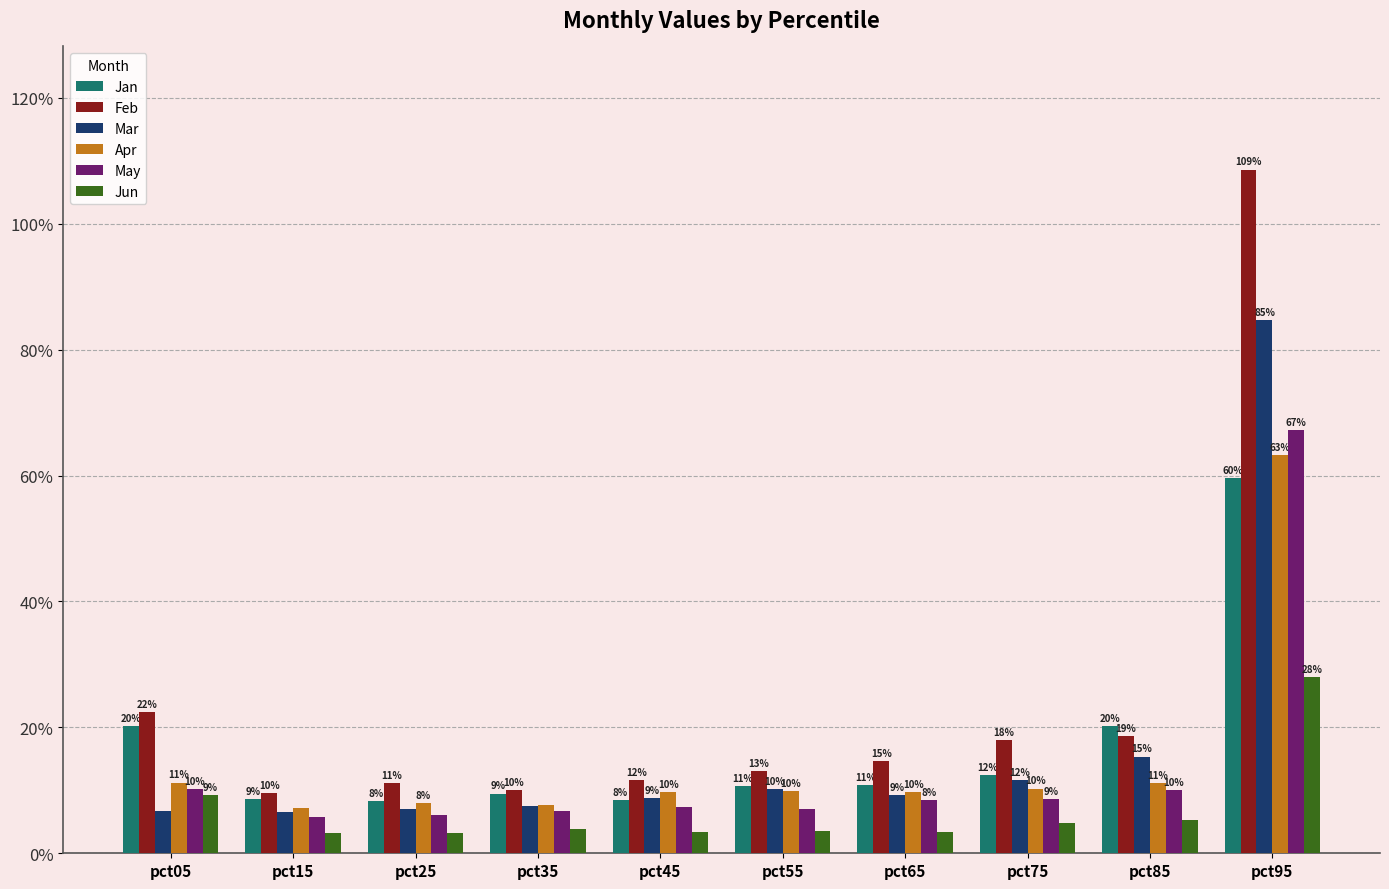

Are the bars horizontal?

No